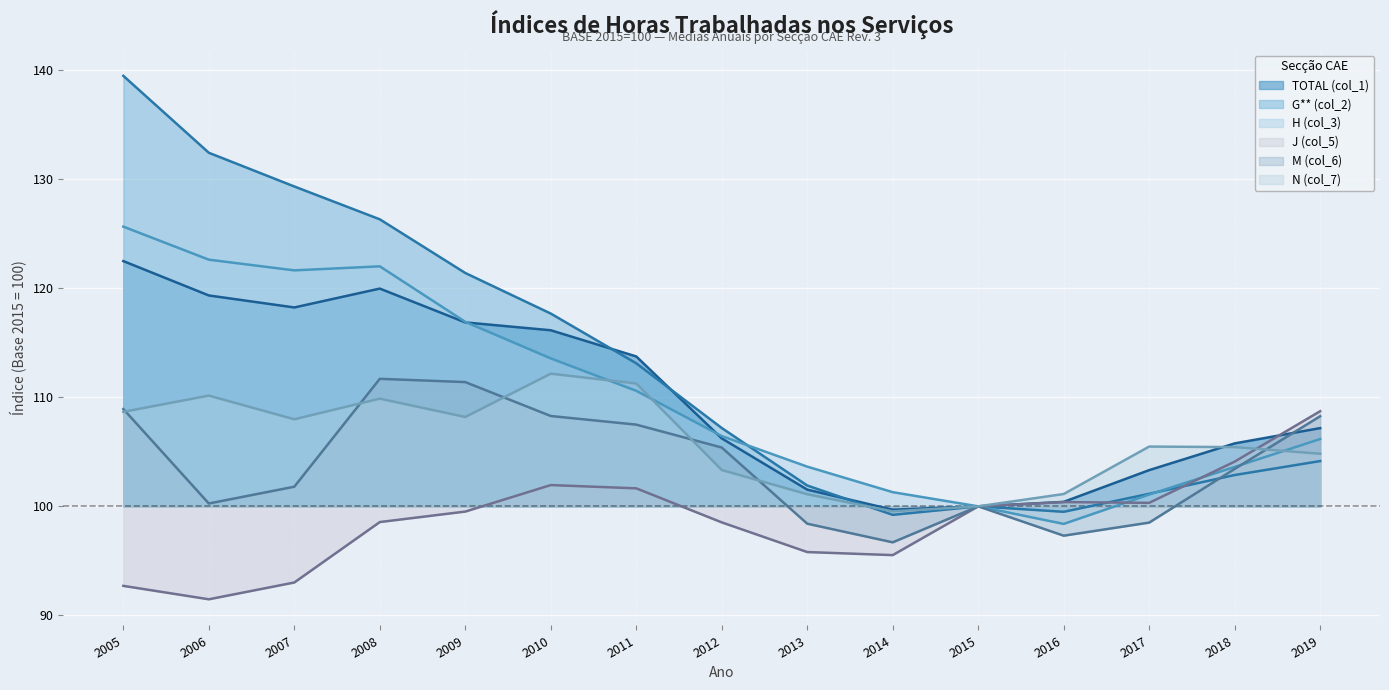

Between which two adjacent categories do G** (col_2) and N (col_7) first intersect?

2013 and 2014